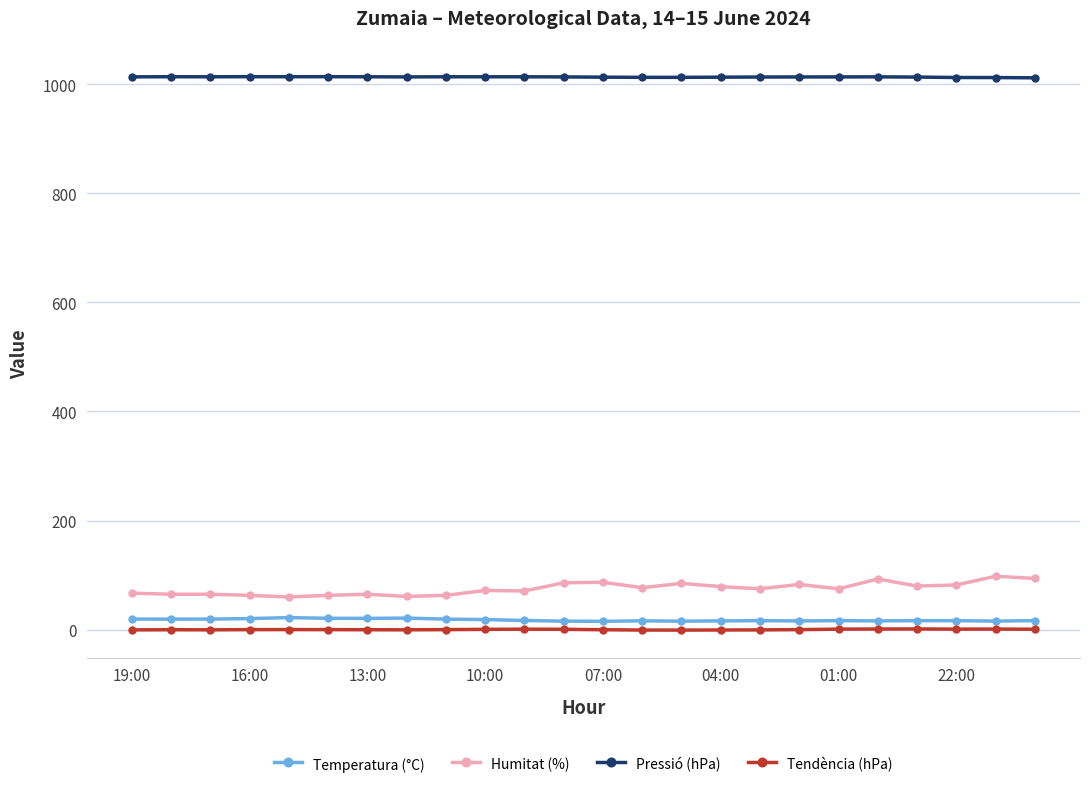

What is the value of the Humitat (%) point at the 17th from the left?

75.0